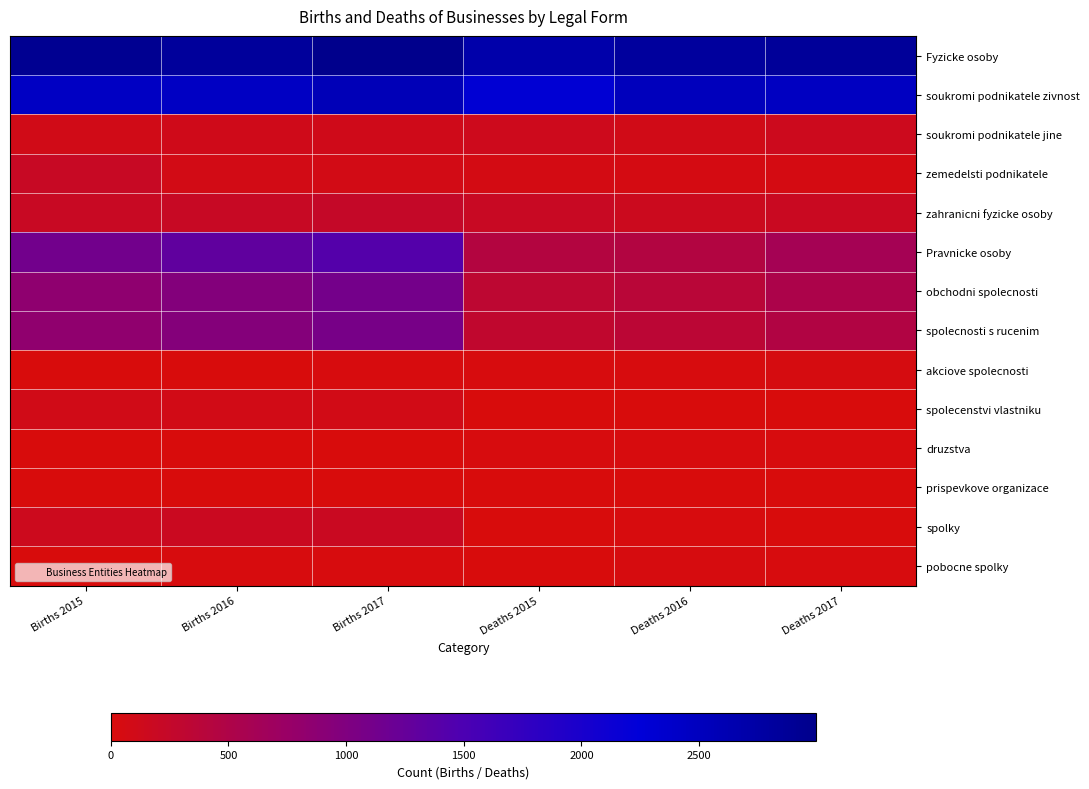

Reading left to right, what are all the values shown in this chart?

Fyzicke osoby: Births 2015=2948	Births 2016=2834	Births 2017=2995	Deaths 2015=2698	Deaths 2016=2827	Deaths 2017=2855
soukromi podnikatele zivnost: Births 2015=2446	Births 2016=2450	Births 2017=2564	Deaths 2015=2294	Deaths 2016=2516	Deaths 2017=2477
soukromi podnikatele jine: Births 2015=103	Births 2016=106	Births 2017=113	Deaths 2015=139	Deaths 2016=102	Deaths 2017=143
zemedelsti podnikatele: Births 2015=201	Births 2016=75	Births 2017=73	Deaths 2015=69	Deaths 2016=50	Deaths 2017=56
zahranicni fyzicke osoby: Births 2015=198	Births 2016=203	Births 2017=245	Deaths 2015=196	Deaths 2016=159	Deaths 2017=179
Pravnicke osoby: Births 2015=1126	Births 2016=1303	Births 2017=1417	Deaths 2015=438	Deaths 2016=450	Deaths 2017=599
obchodni spolecnosti: Births 2015=849	Births 2016=967	Births 2017=1101	Deaths 2015=320	Deaths 2016=366	Deaths 2017=519
spolecnosti s rucenim: Births 2015=836	Births 2016=955	Births 2017=1086	Deaths 2015=287	Deaths 2016=341	Deaths 2017=465
akciove spolecnosti: Births 2015=11	Births 2016=10	Births 2017=13	Deaths 2015=22	Deaths 2016=19	Deaths 2017=45
spolecenstvi vlastniku: Births 2015=102	Births 2016=92	Births 2017=91	Deaths 2015=0	Deaths 2016=1	Deaths 2017=0
druzstva: Births 2015=1	Births 2016=1	Births 2017=2	Deaths 2015=20	Deaths 2016=17	Deaths 2017=19
prispevkove organizace: Births 2015=0	Births 2016=2	Births 2017=3	Deaths 2015=2	Deaths 2016=3	Deaths 2017=1
spolky: Births 2015=143	Births 2016=169	Births 2017=179	Deaths 2015=11	Deaths 2016=17	Deaths 2017=7
pobocne spolky: Births 2015=10	Births 2016=23	Births 2017=16	Deaths 2015=4	Deaths 2016=33	Deaths 2017=20